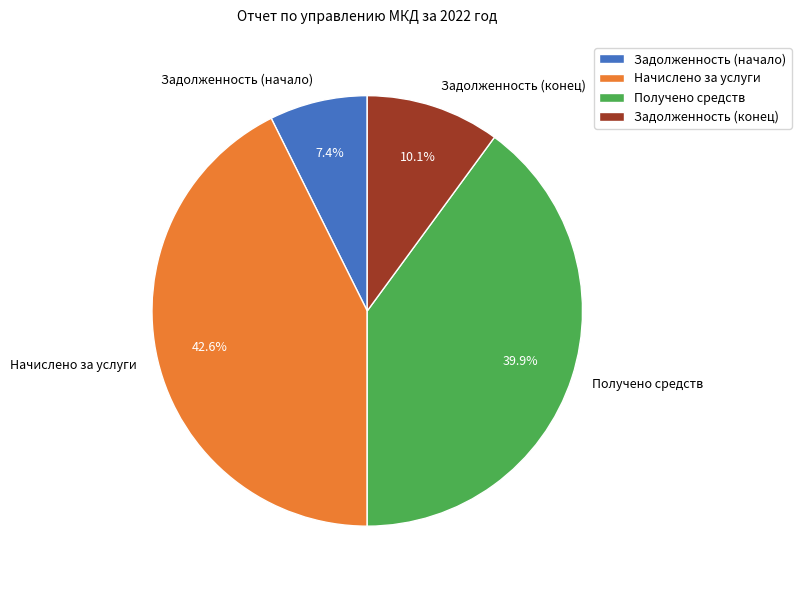

To the nearest percent, what is the difference between the Задолженность (начало) and Задолженность (конец) slice percentages?

3%